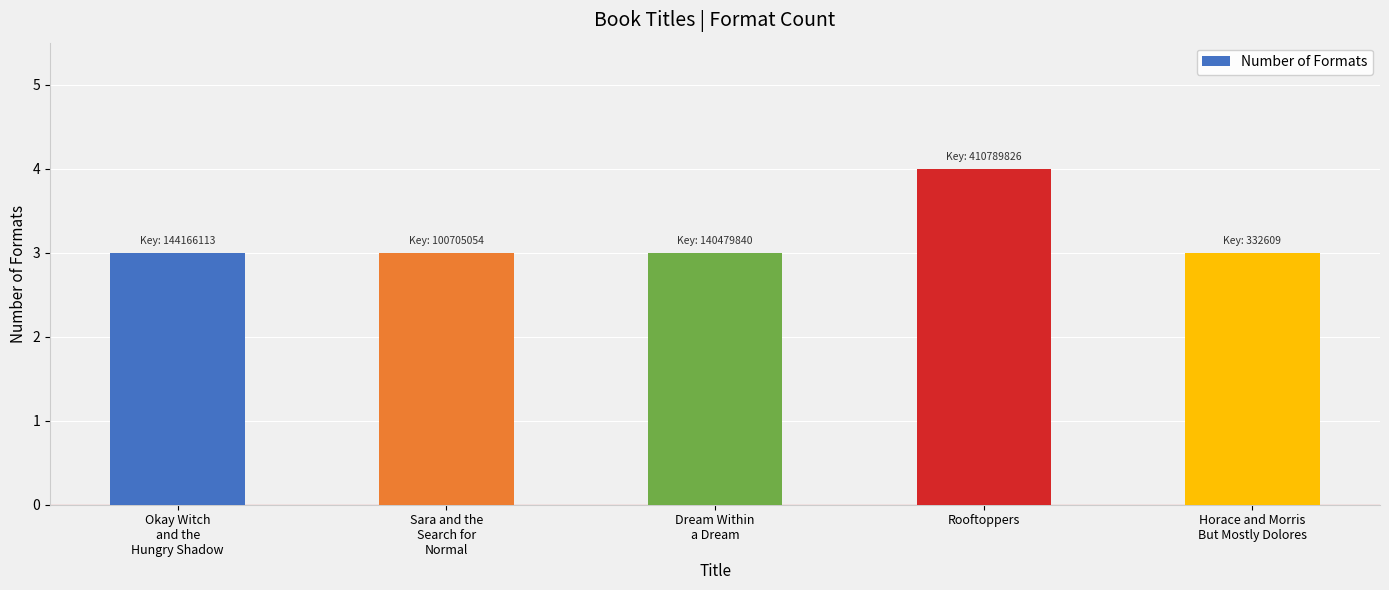

Reading left to right, what are all the values shown in this chart?

3	3	3	4	3